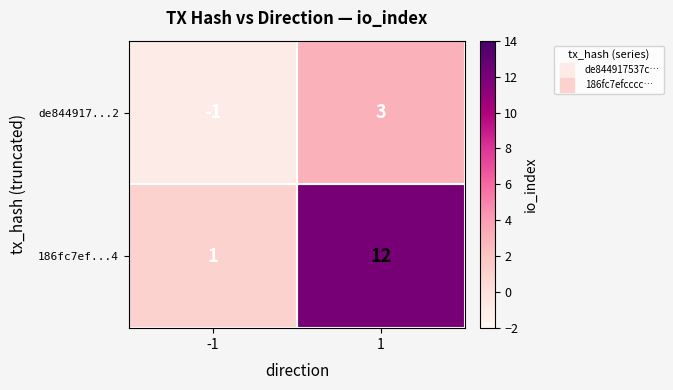

What is the sum of all 186fc7ef...4 values?

13